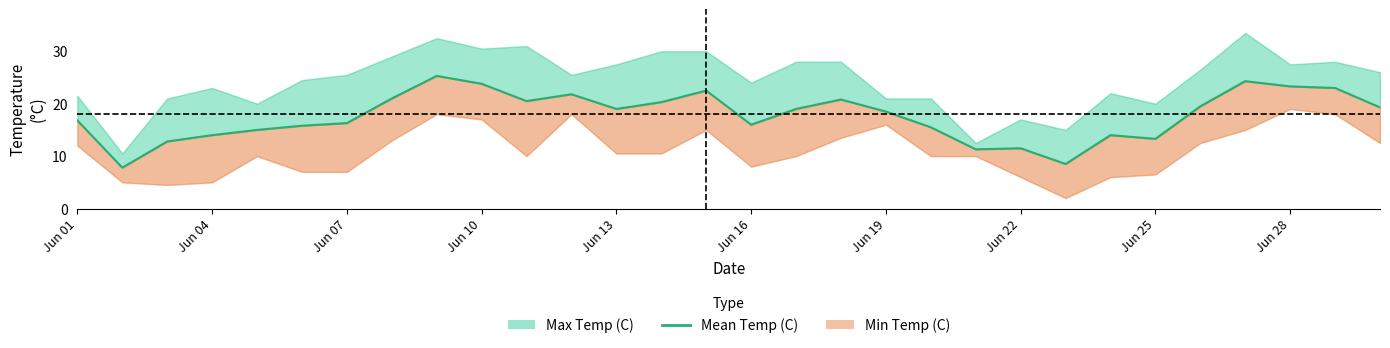

Count the number of categories in the chart.

30